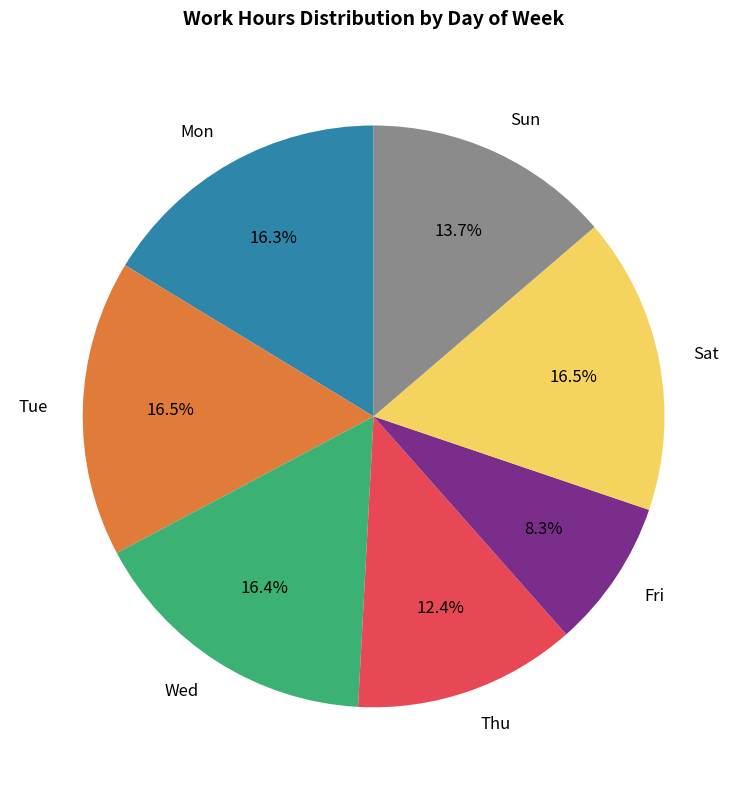

Is there a majority slice in this chart?

No